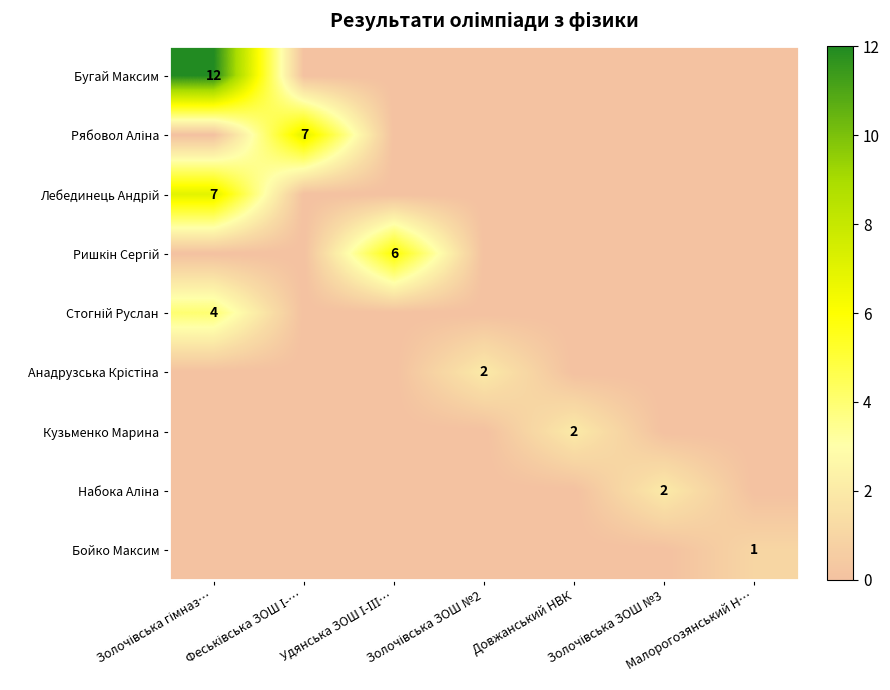

List the series in order of their peak value, highest first.

Бугай Максим, Рябовол Аліна, Лебединець Андрій, Ришкін Сергій, Стогній Руслан, Анадрузська Крістіна, Кузьменко Марина, Набока Аліна, Бойко Максим